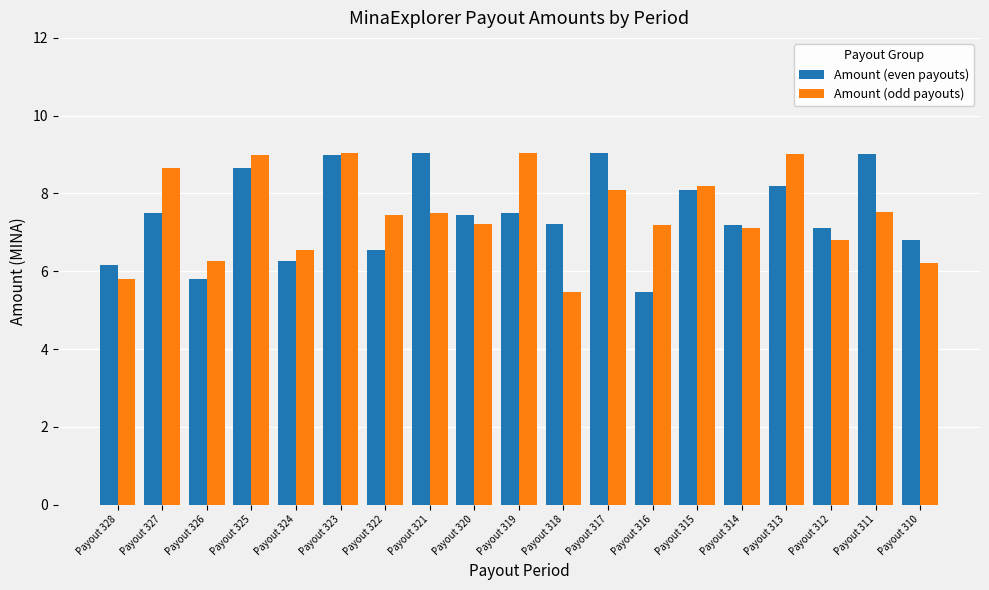

Between Payout 325 and Payout 314, which series saw the biggest shift?

Amount (odd payouts)